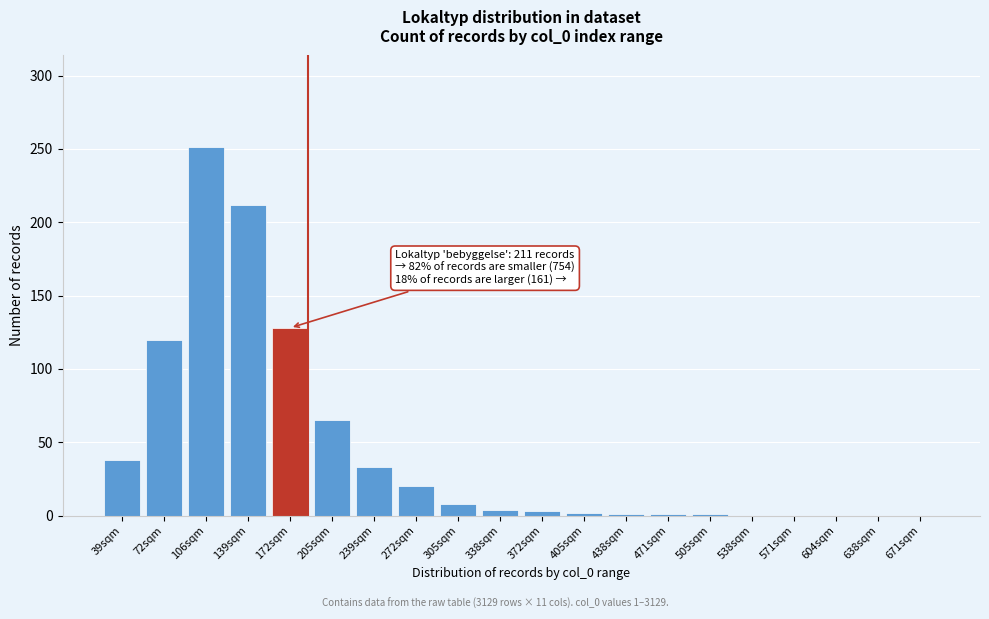

What is the change in value from 239sqm to 638sqm?

-33